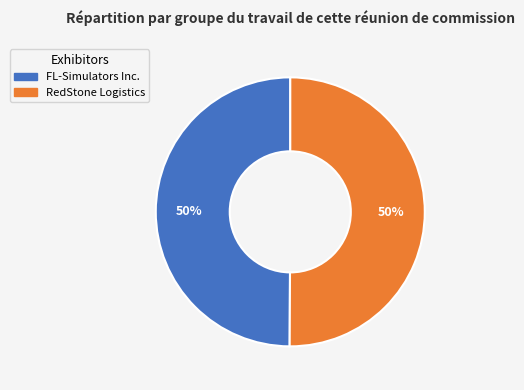

Combined, do FL-Simulators Inc. and RedStone Logistics account for over 50%?

Yes